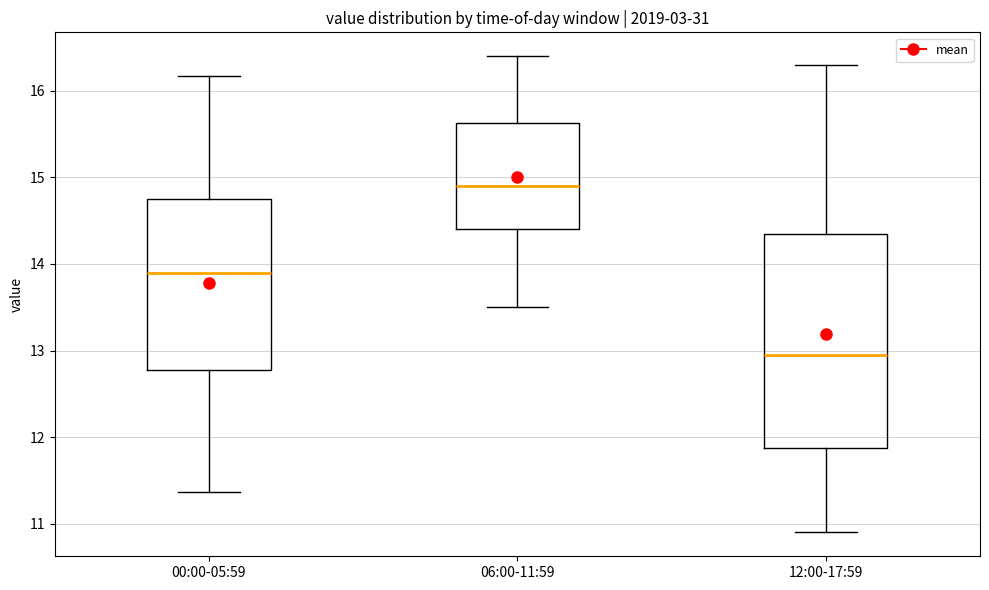

Where does the median line of the box for 12:00-17:59 sit on the y-axis? The values are not printed on the chart, so give them approximately, as read against the axis.

13.0